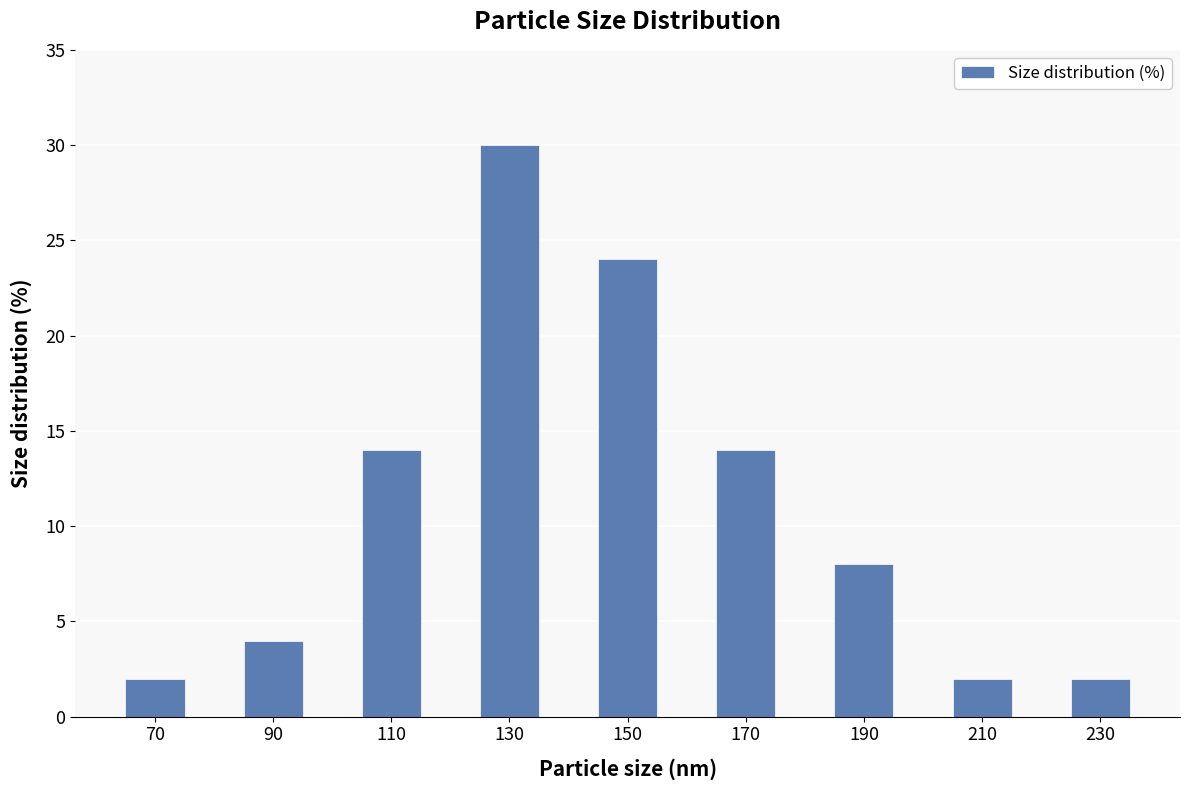

Approximately how many times larger is the value at 90 compared to 110?

0.3